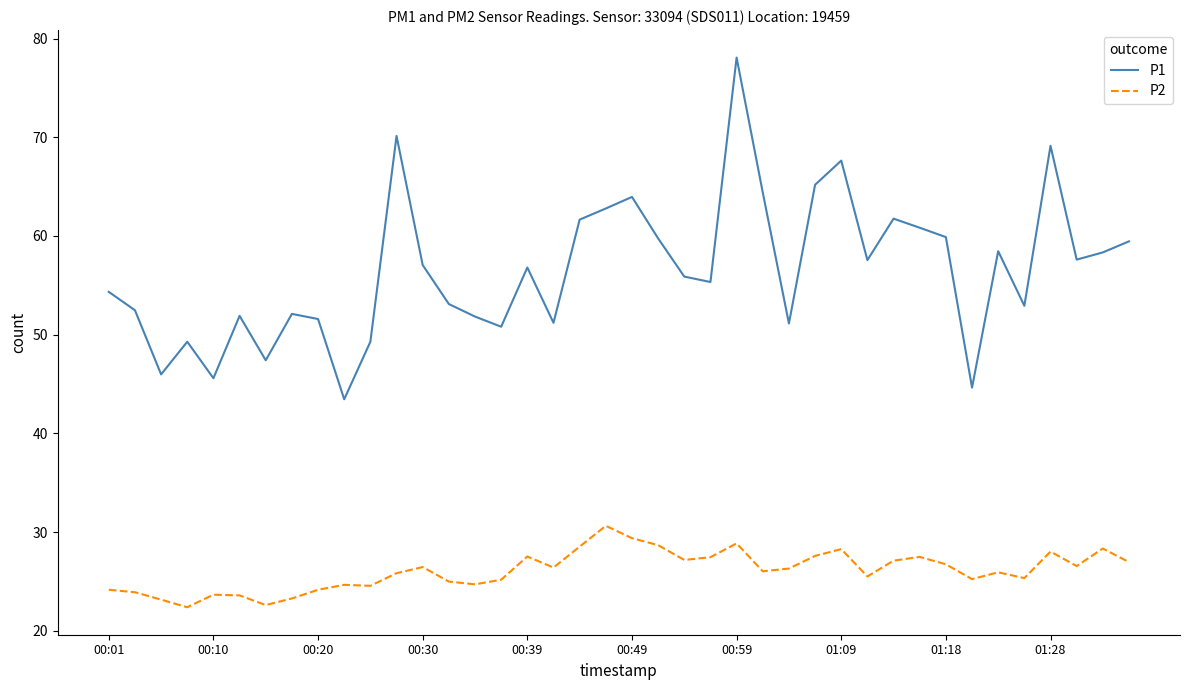

Which series has the largest range (max minus min)?

P1